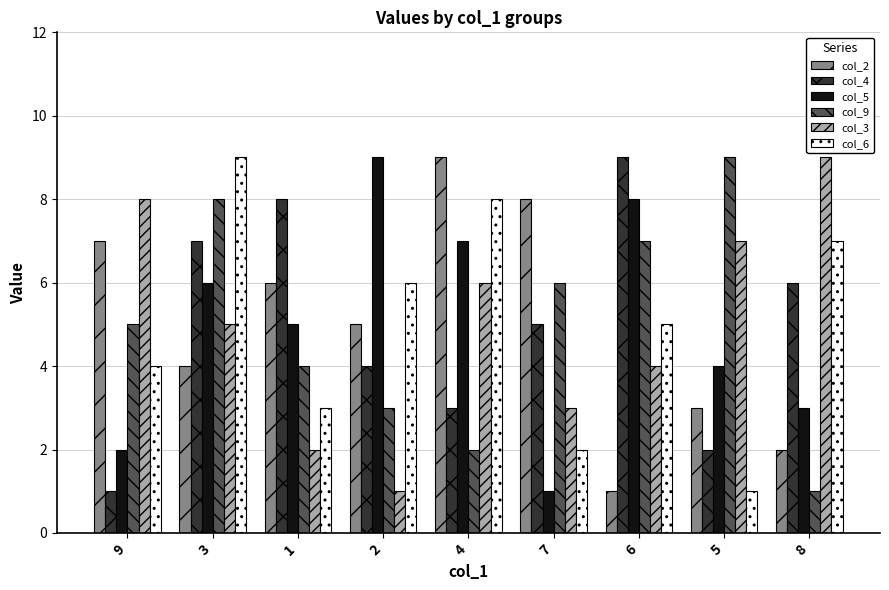

What is the difference between the highest and lowest values at 9?

7